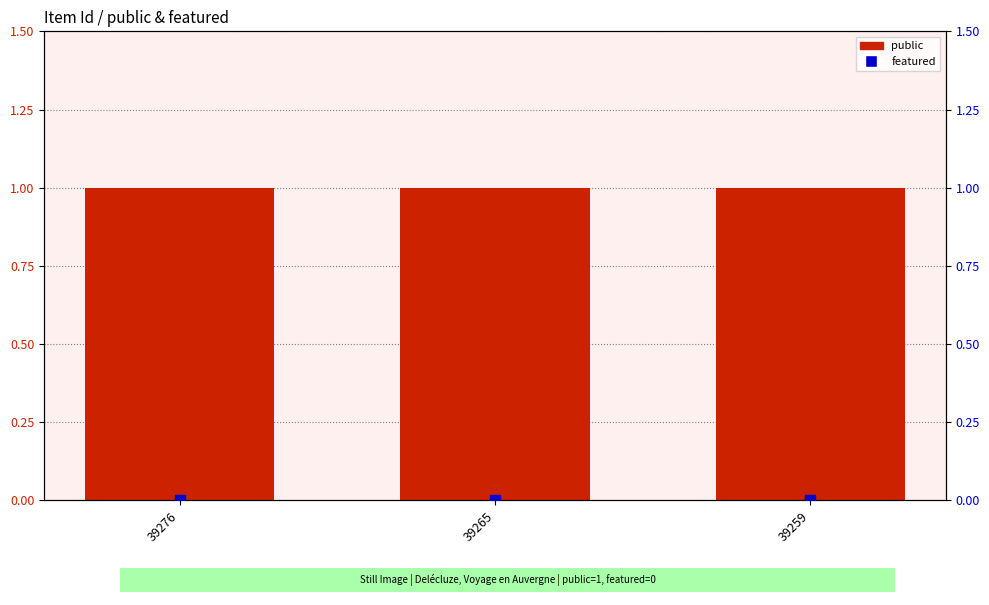

What is the total value across all series at 39276?

1